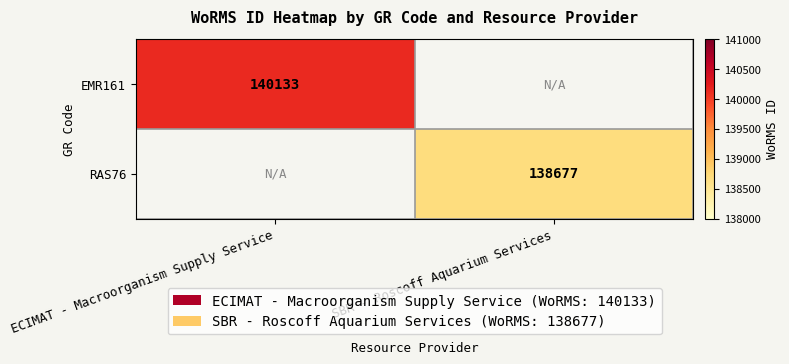

How many data points does each series have?

2